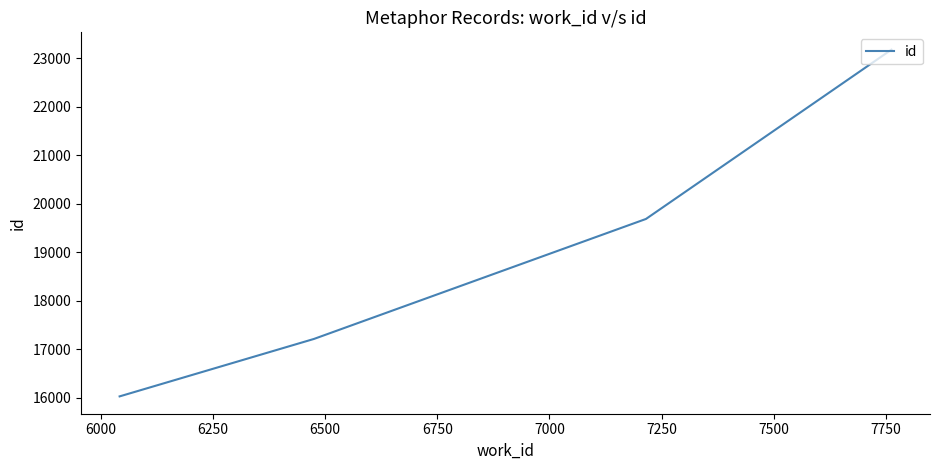

What is the smallest value displayed?

16026